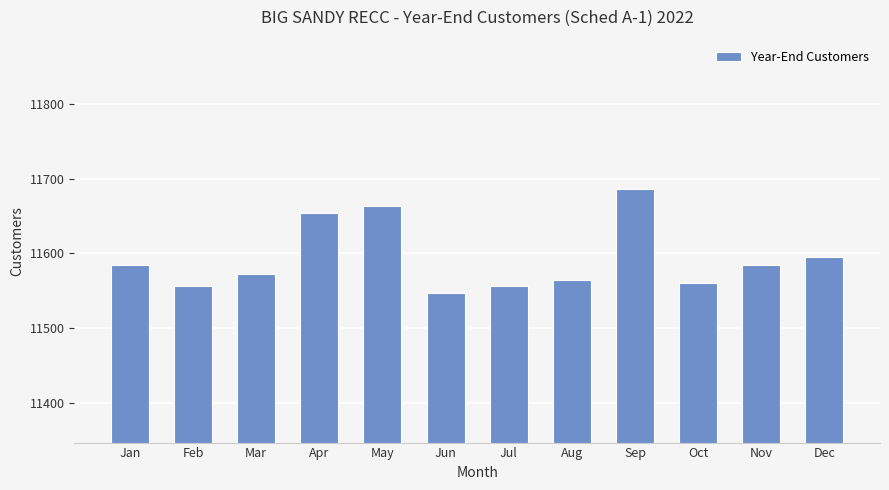

Reading right to left, list all the values displayed in this chart.

11595	11584	11561	11686	11564	11556	11547	11664	11654	11572	11556	11584